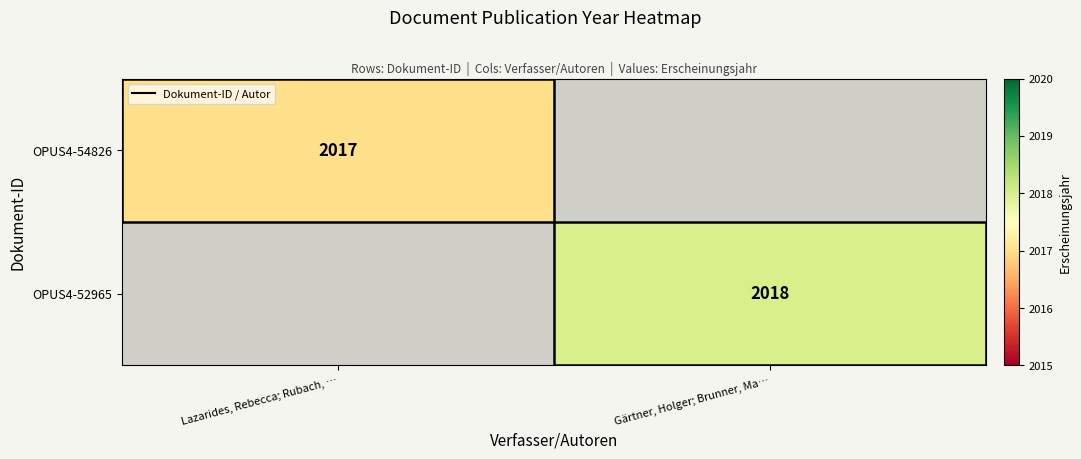

The OPUS4-54826 series shows 2017 at Lazarides, Rebecca; Rubach, …. True or false?

True